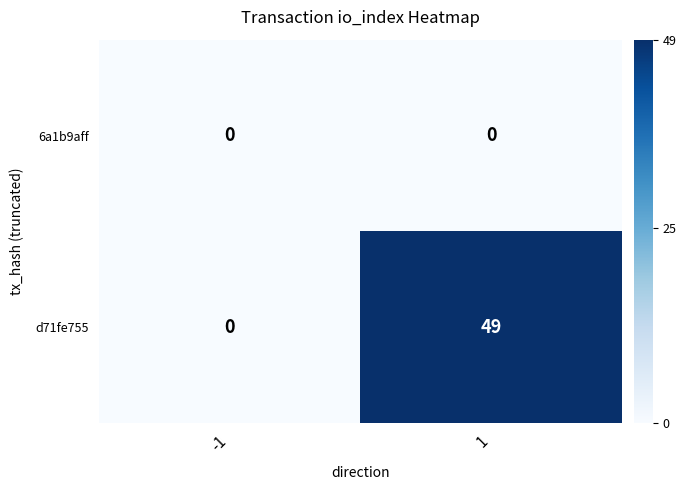

Which category has the highest value across all series?

1